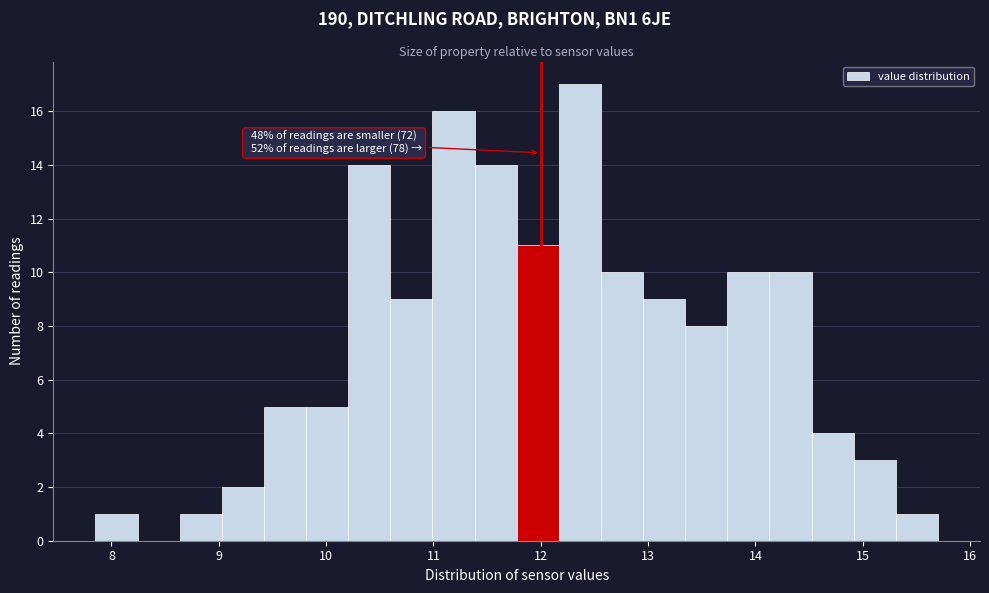

Read against the x-axis, roughly where is the centre of the tallest bar?

12.4